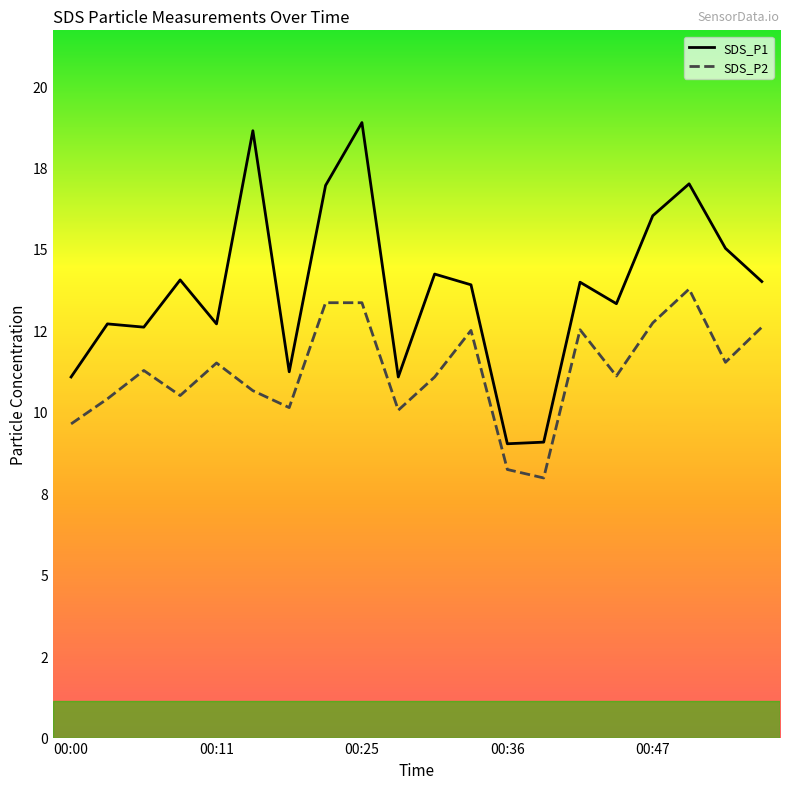

What is the minimum value shown in the chart?

8.0